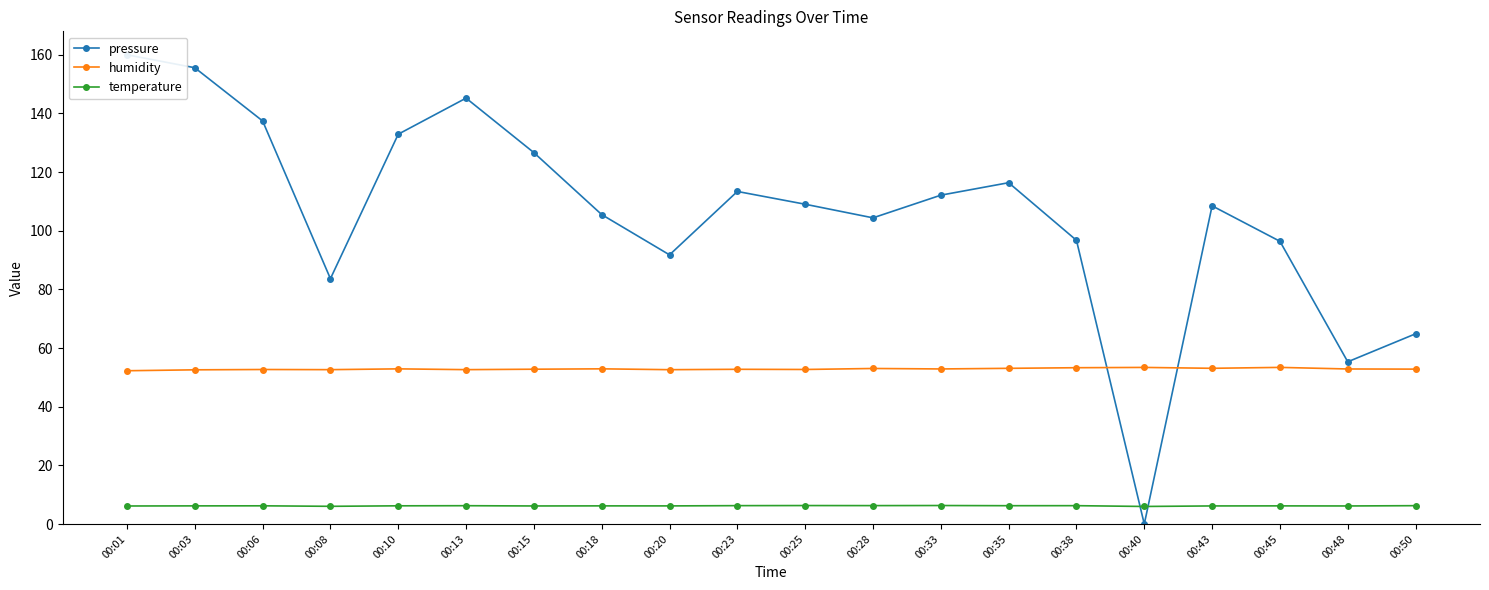

True or false: temperature and humidity intersect in this chart.

False